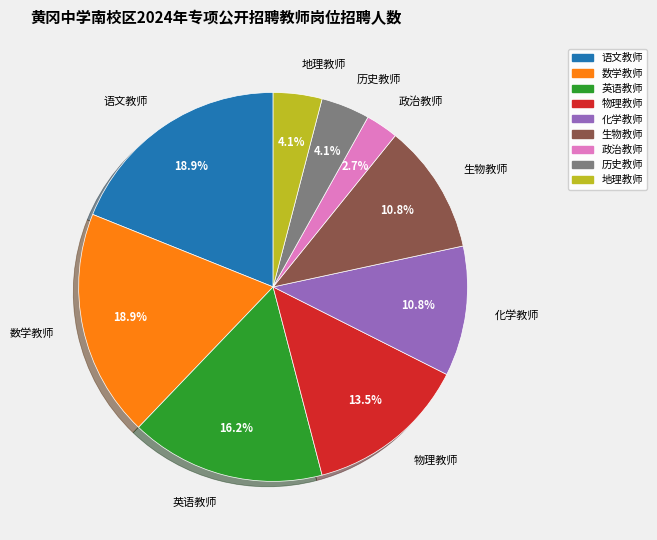

To the nearest percent, what percentage of the pie is 生物教师?

11%